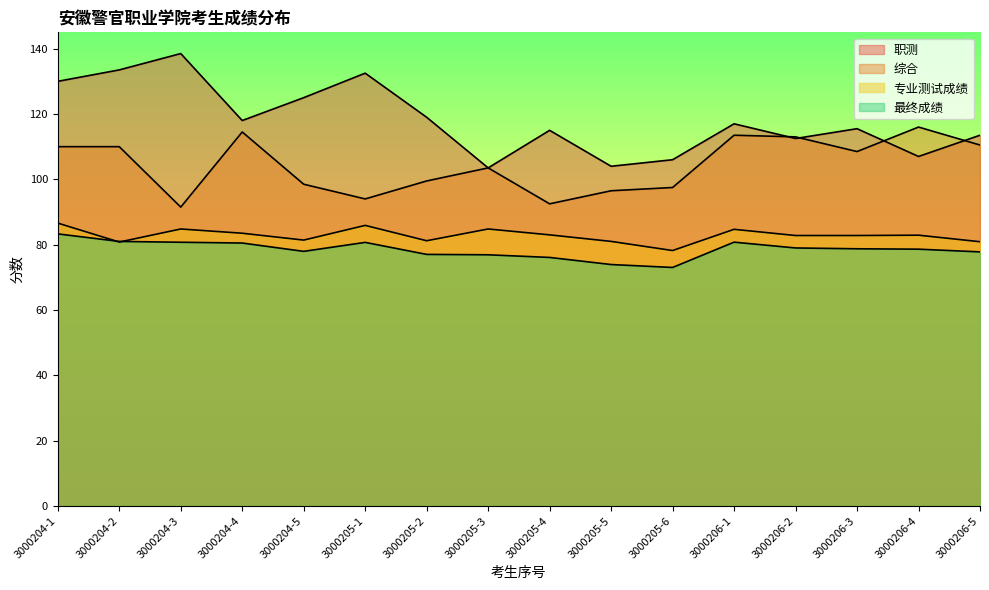

Reading left to right, transcribe all the data shown in this chart.

职测: 3000204-1=130.0	3000204-2=133.5	3000204-3=138.5	3000204-4=118.0	3000204-5=125.0	3000205-1=132.5	3000205-2=119.0	3000205-3=103.5	3000205-4=115.0	3000205-5=104.0	3000205-6=106.0	3000206-1=117.0	3000206-2=112.5	3000206-3=115.5	3000206-4=107.0	3000206-5=113.5
综合: 3000204-1=110.0	3000204-2=110.0	3000204-3=91.5	3000204-4=114.5	3000204-5=98.5	3000205-1=94.0	3000205-2=99.5	3000205-3=103.5	3000205-4=92.5	3000205-5=96.5	3000205-6=97.5	3000206-1=113.5	3000206-2=113.0	3000206-3=108.5	3000206-4=116.0	3000206-5=110.5
专业测试成绩: 3000204-1=86.6	3000204-2=80.8	3000204-3=84.8	3000204-4=83.5	3000204-5=81.4	3000205-1=85.9	3000205-2=81.2	3000205-3=84.8	3000205-4=83.0	3000205-5=81.0	3000205-6=78.2	3000206-1=84.7	3000206-2=82.8	3000206-3=82.8	3000206-4=82.9	3000206-5=80.9
最终成绩: 3000204-1=83.3	3000204-2=81.0	3000204-3=80.7	3000204-4=80.5	3000204-5=78.0	3000205-1=80.7	3000205-2=77.0	3000205-3=76.9	3000205-4=76.1	3000205-5=73.9	3000205-6=73.0	3000206-1=80.8	3000206-2=79.0	3000206-3=78.7	3000206-4=78.6	3000206-5=77.8